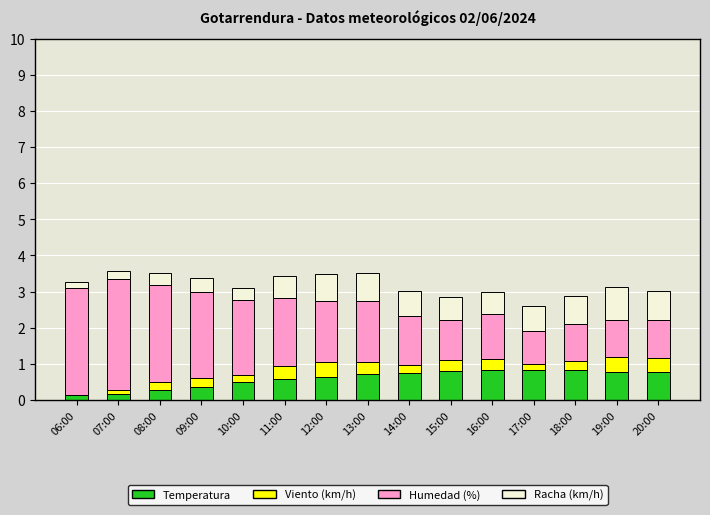

What is the total value across all series at 08:00?

3.5